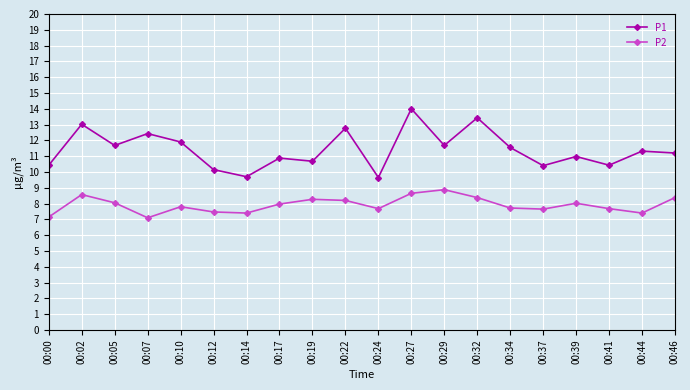

At 00:00, list the series in order from largest to smallest.

P1, P2